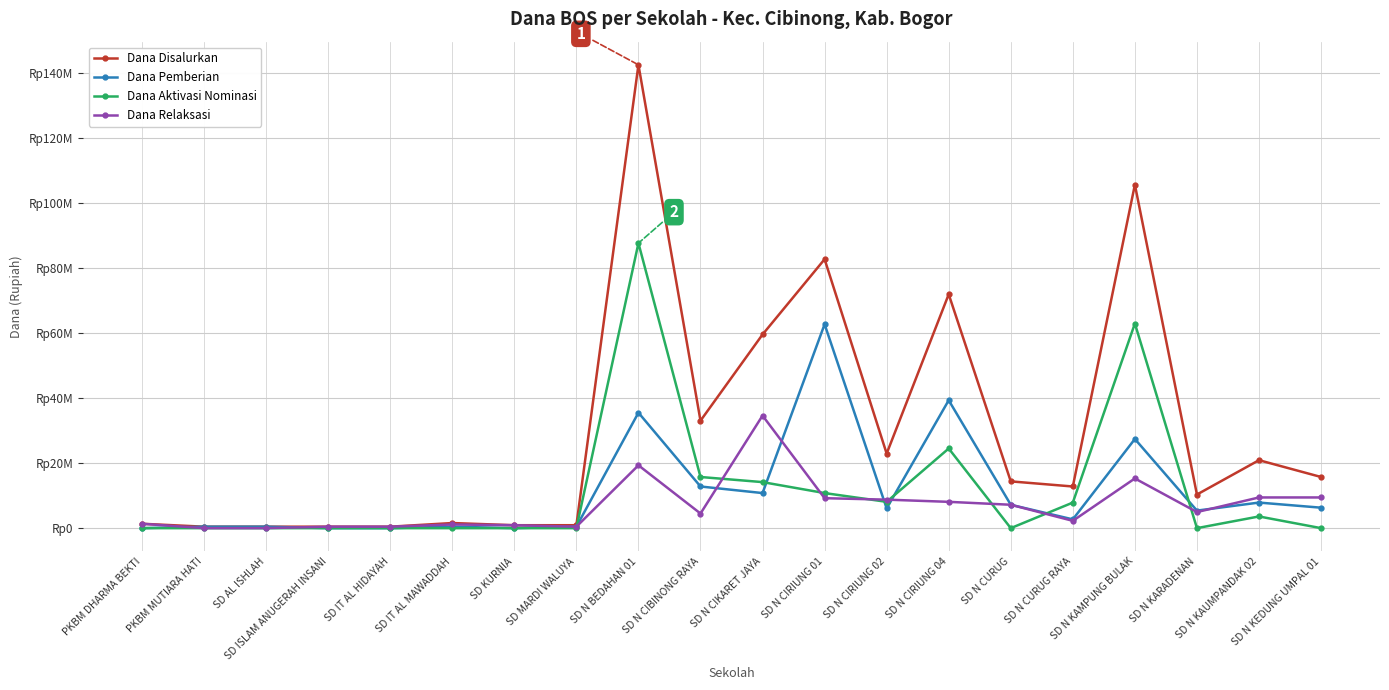

Reading right to left, list all the values displayed in this chart.

Dana Disalurkan: 15750000	20925000	10350000	105750000	12825000	14400000	72000000	22950000	82800000	59625000	33075000	142650000	900000	900000	1575000	450000	450000	450000	450000	1350000
Dana Pemberian: 6300000	7875000	5400000	27450000	2700000	7200000	39375000	6075000	62775000	10800000	12825000	35550000	450000	0	450000	0	0	450000	450000	0
Dana Aktivasi Nominasi: 0	3600000	0	63000000	7875000	0	24525000	8100000	10800000	14175000	15750000	87750000	0	0	0	0	0	0	0	0
Dana Relaksasi: 9450000	9450000	4950000	15300000	2250000	7200000	8100000	8775000	9225000	34650000	4500000	19350000	450000	900000	1125000	450000	450000	0	0	1350000